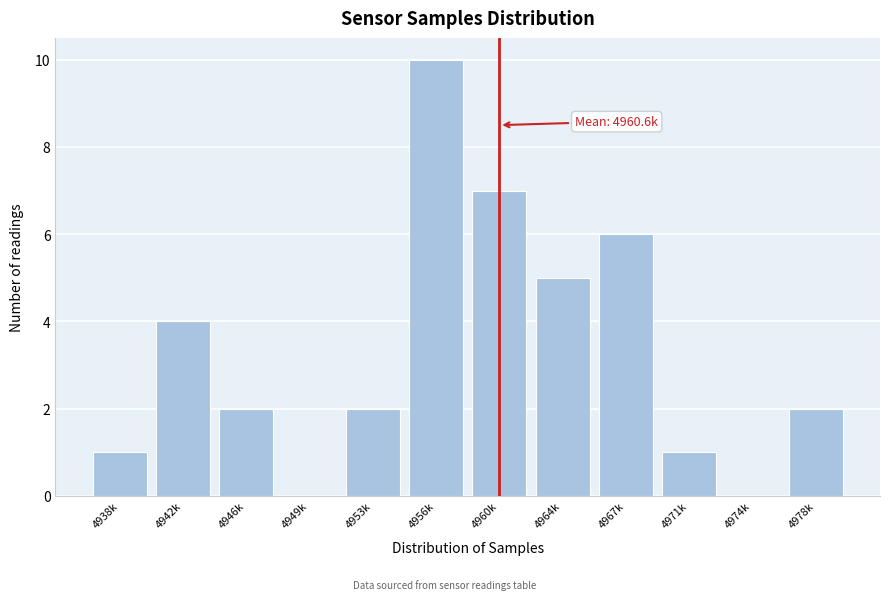

Reading left to right, extract all data points from this chart.

4938k=1	4942k=4	4946k=2	4949k=0	4953k=2	4956k=10	4960k=7	4964k=5	4967k=6	4971k=1	4974k=0	4978k=2